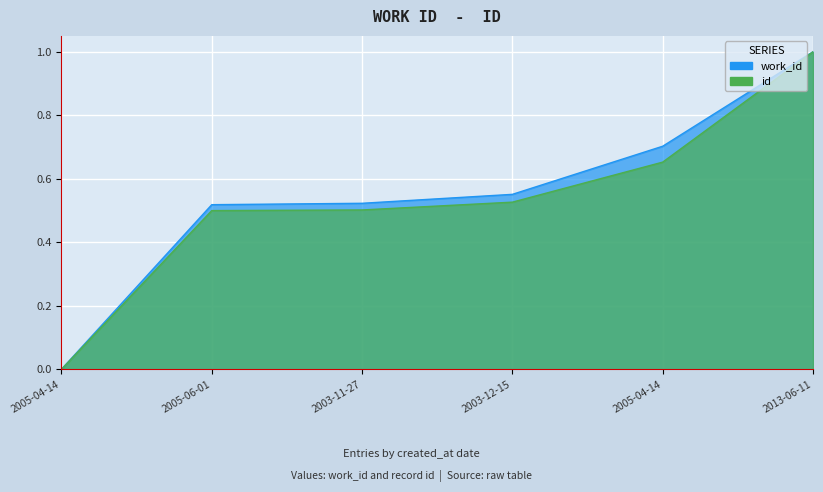

Which label corresponds to the smallest value in the chart?

2005-04-14